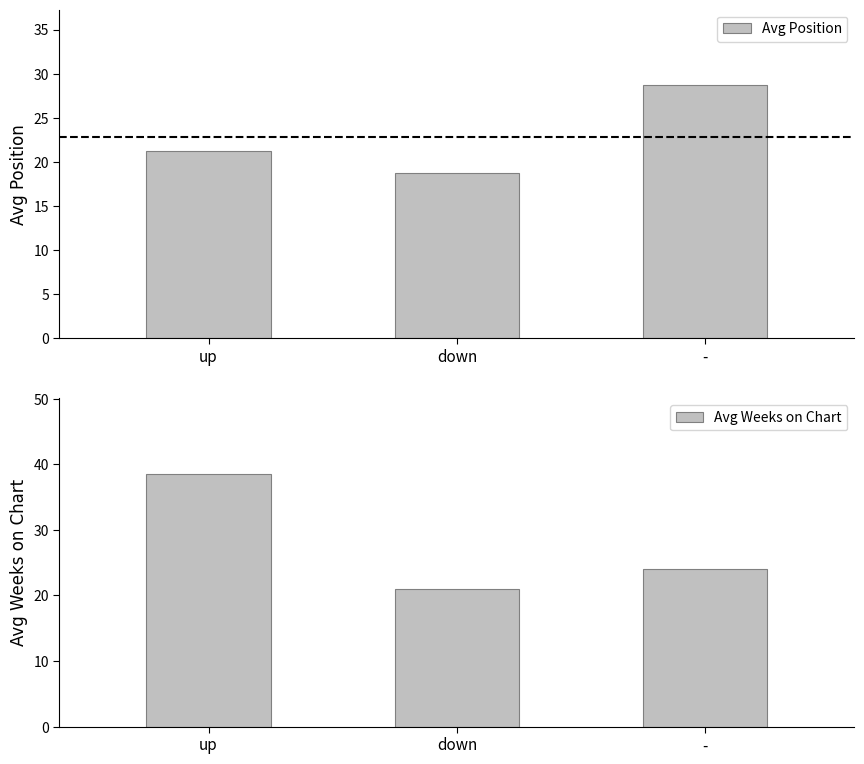

Reading right to left, transcribe all the data shown in this chart.

Avg Position: -=28.7	down=18.7	up=21.2
Avg Weeks on Chart: -=24.0	down=21.0	up=38.5